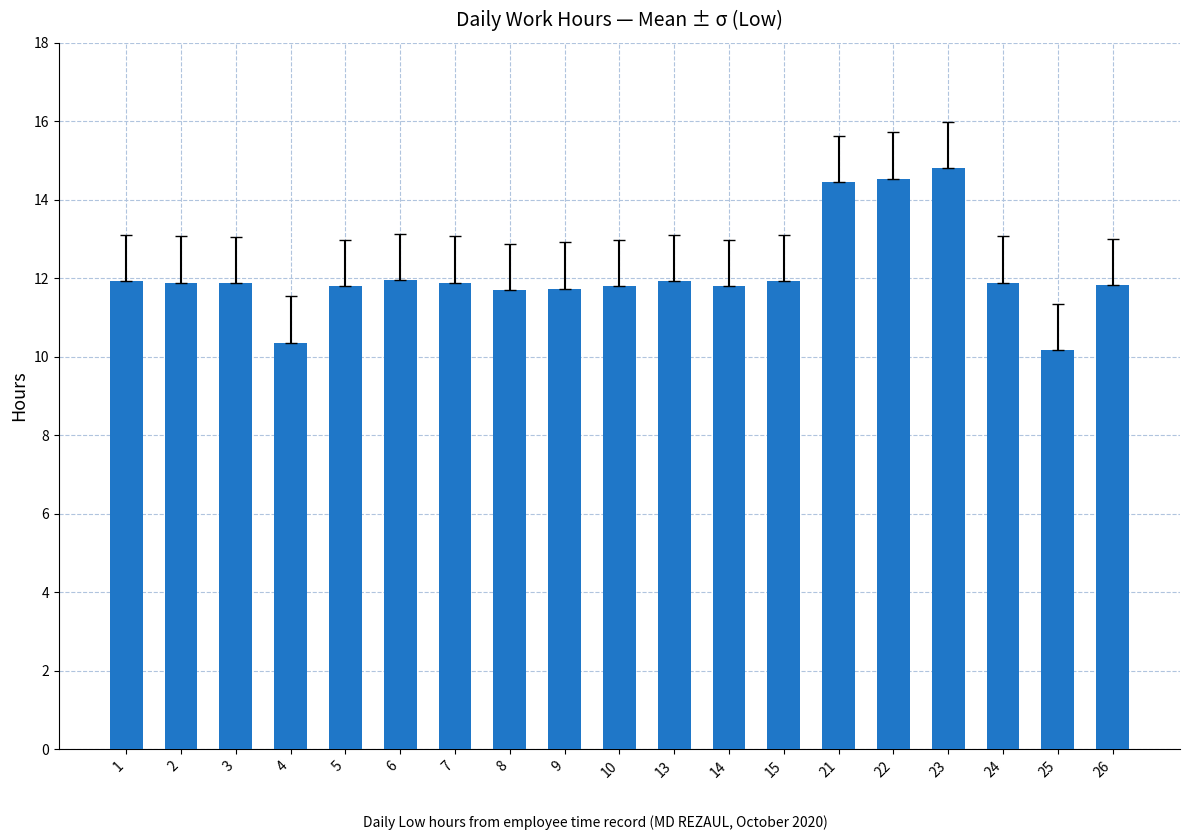

What is the value of the 11th bar from the left?

11.9